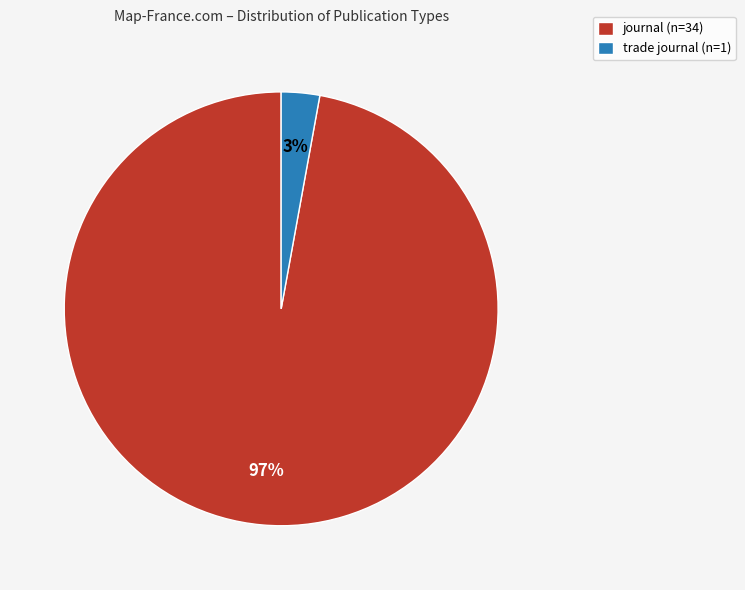

Combined, do journal and trade journal account for over 50%?

Yes